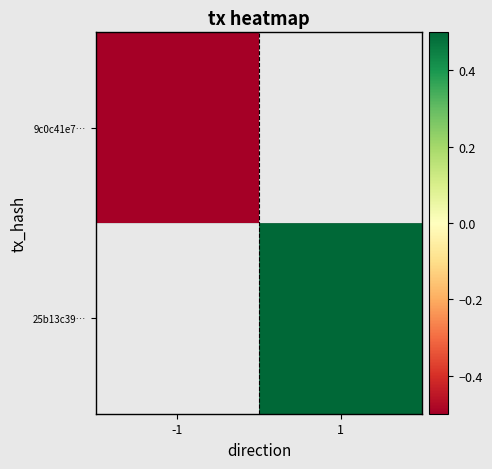

Rank the series by their maximum value, from lowest to highest.

9c0c41e7…, 25b13c39…